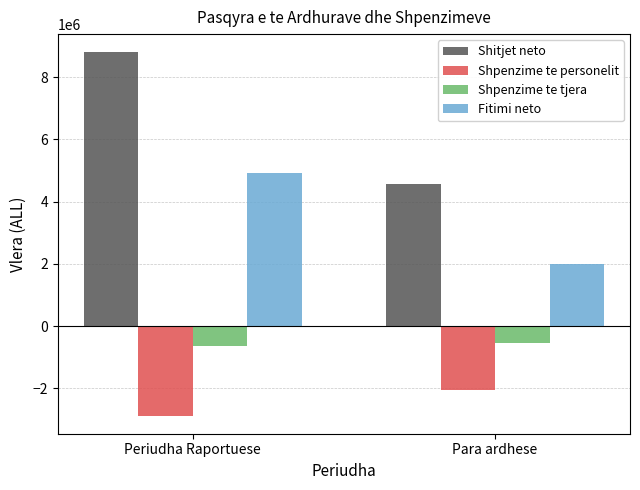

List the series in order of their peak value, lowest first.

Shpenzime te personelit, Shpenzime te tjera, Fitimi neto, Shitjet neto